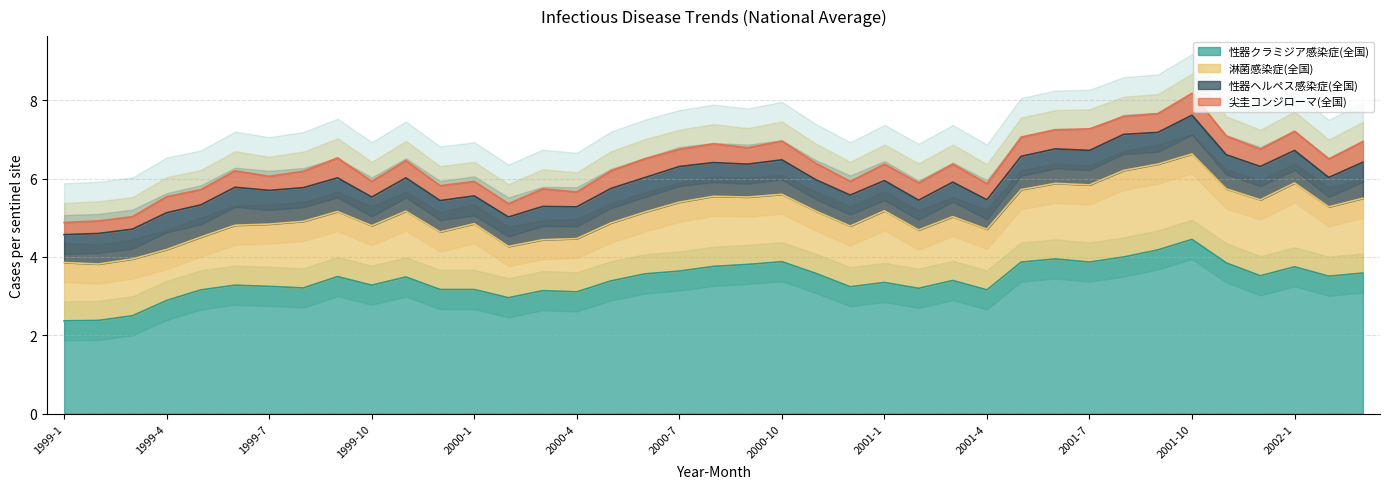

What is the spread (max minus min) of values at 2001-3?

2.9